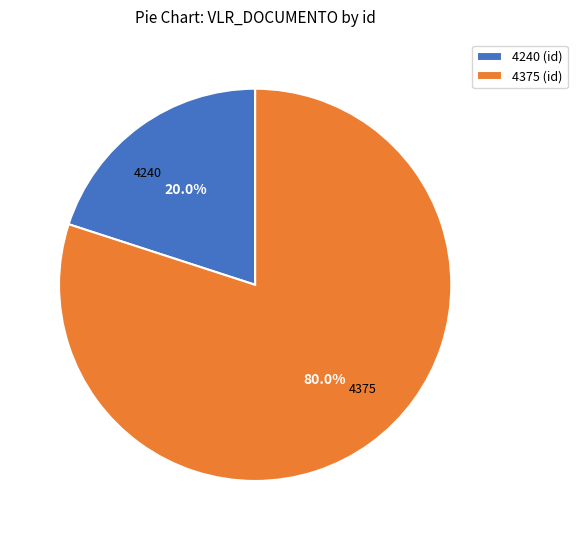

Does any single category account for the majority?

Yes